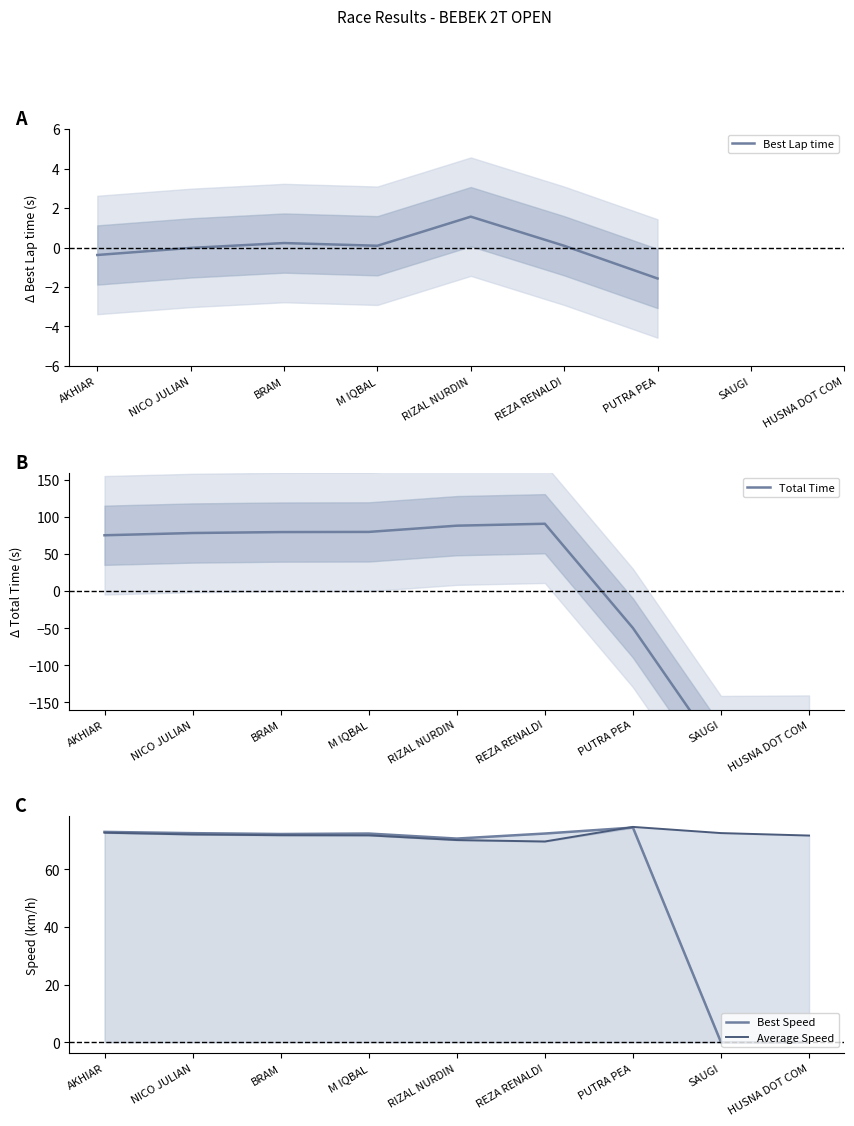

At which category is the sum across all series the highest?

REZA RENALDI